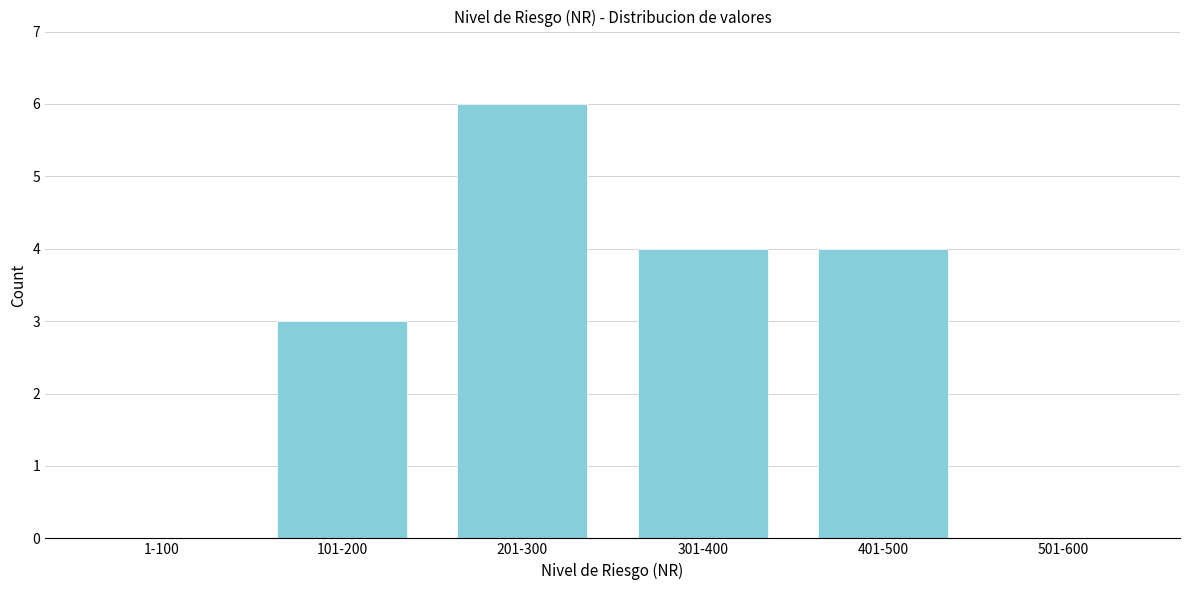

Reading left to right, list all the values displayed in this chart.

1-100=0	101-200=3	201-300=6	301-400=4	401-500=4	501-600=0